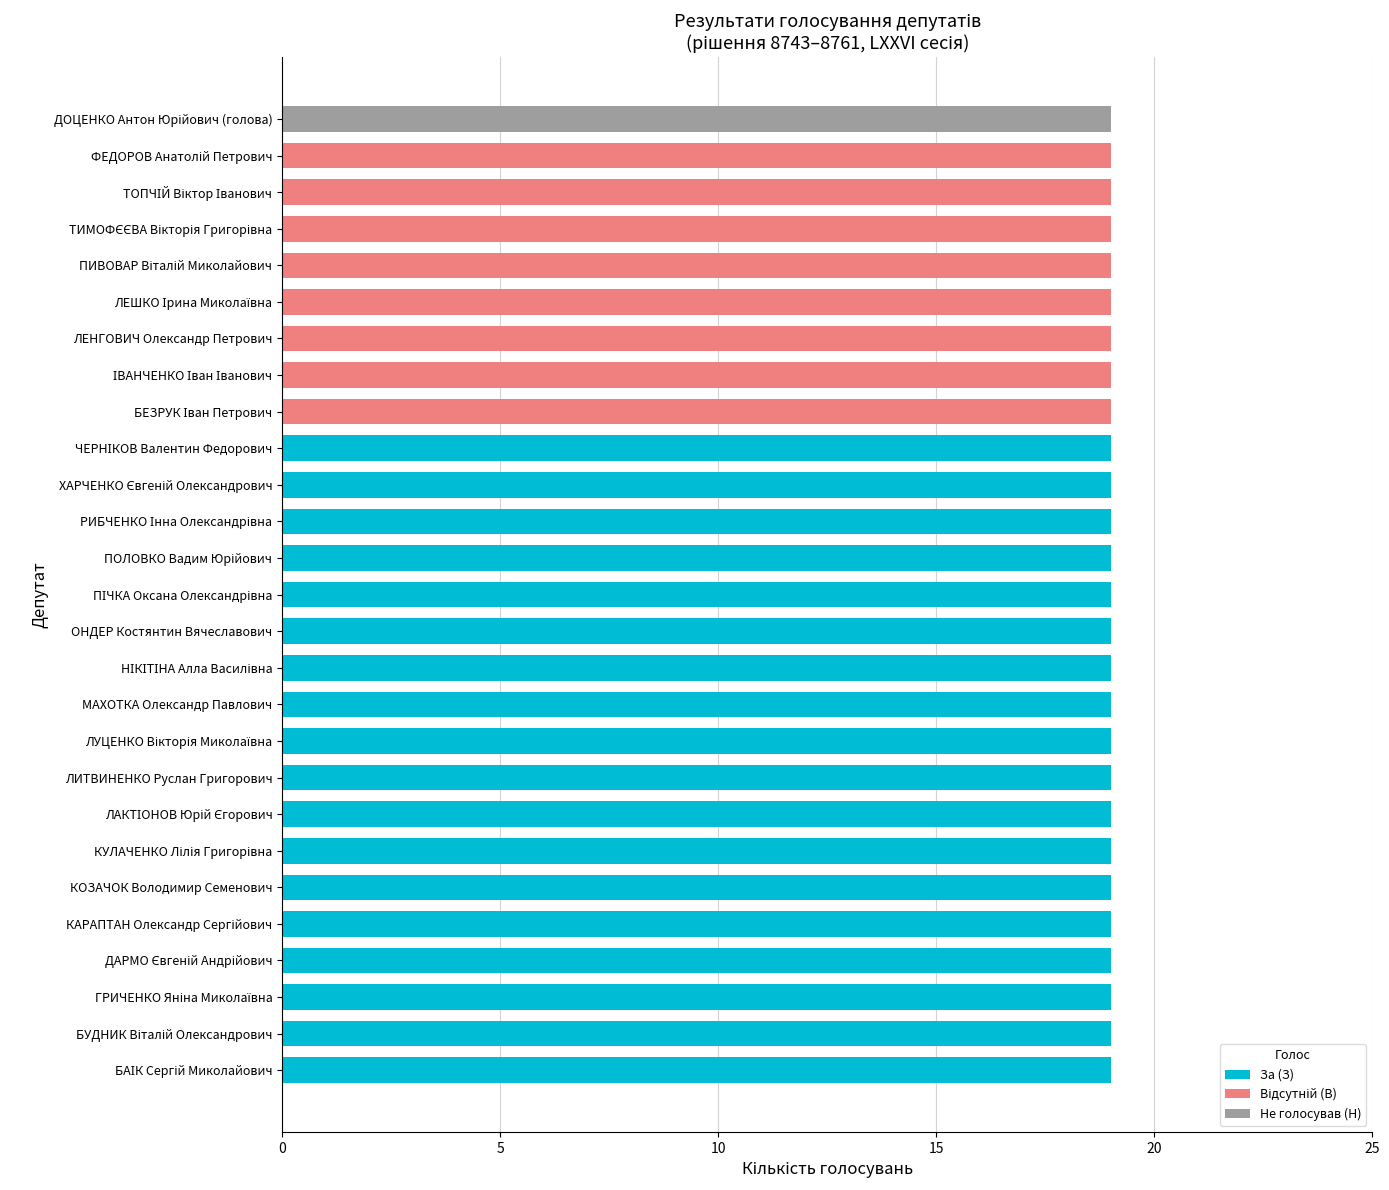

Reading right to left, list all the values displayed in this chart.

За (З): 0	0	0	0	0	0	0	0	0	19	19	19	19	19	19	19	19	19	19	19	19	19	19	19	19	19	19
Відсутній (В): 0	19	19	19	19	19	19	19	19	0	0	0	0	0	0	0	0	0	0	0	0	0	0	0	0	0	0
Не голосував (Н): 19	0	0	0	0	0	0	0	0	0	0	0	0	0	0	0	0	0	0	0	0	0	0	0	0	0	0